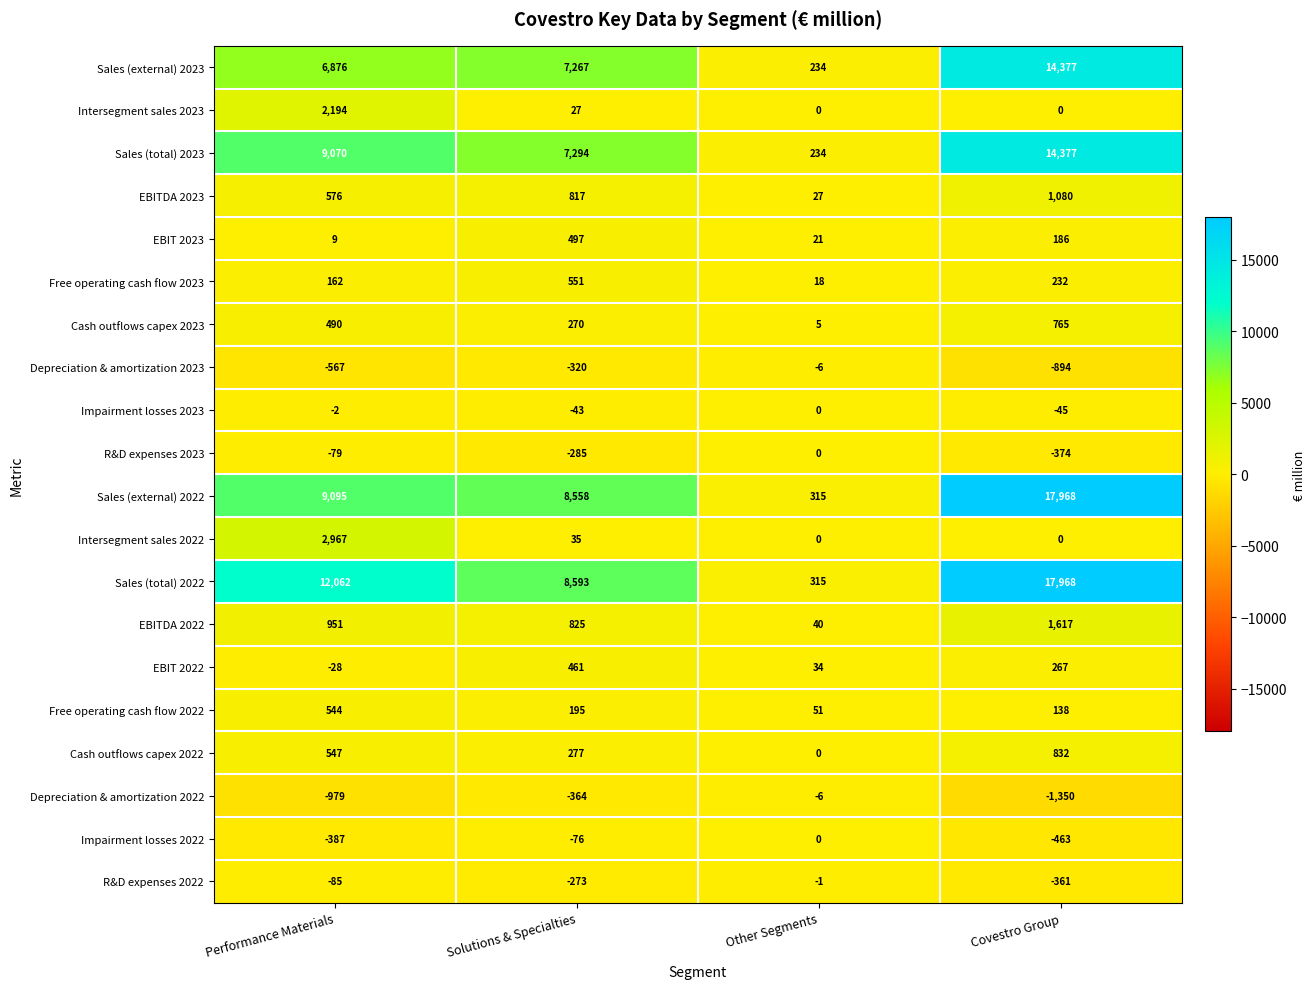

True or false: Intersegment sales 2022 has a value of 56 at Solutions & Specialties.

False